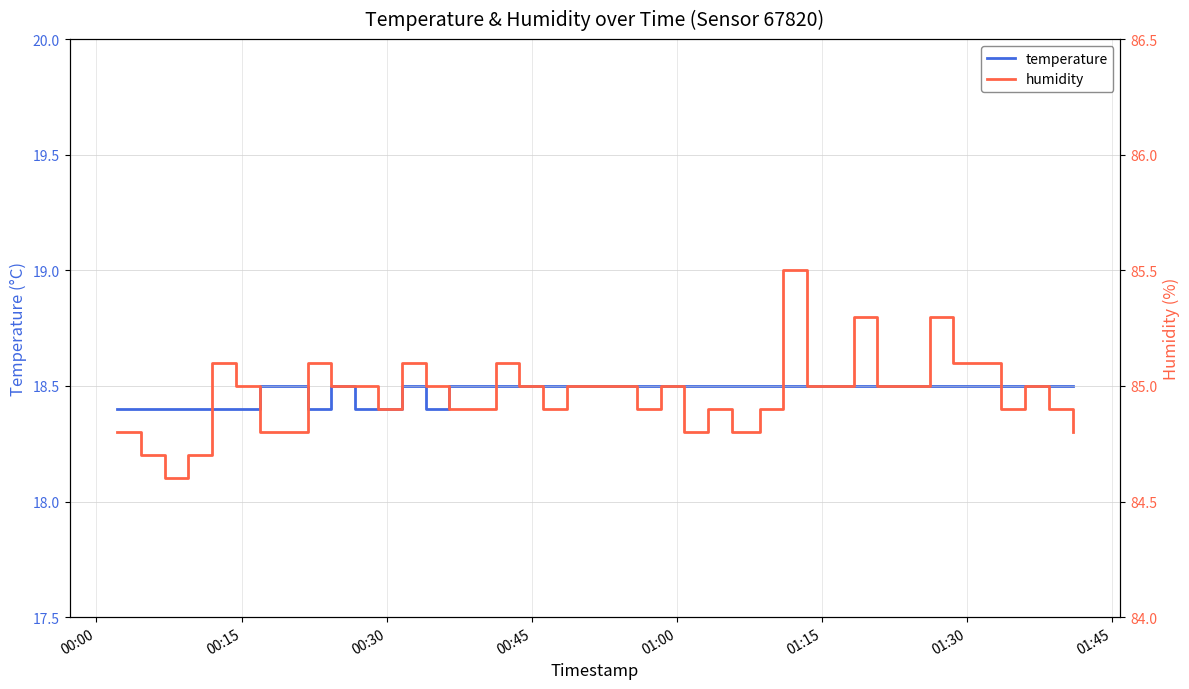

Where is humidity nearest to the value 85?

01:15